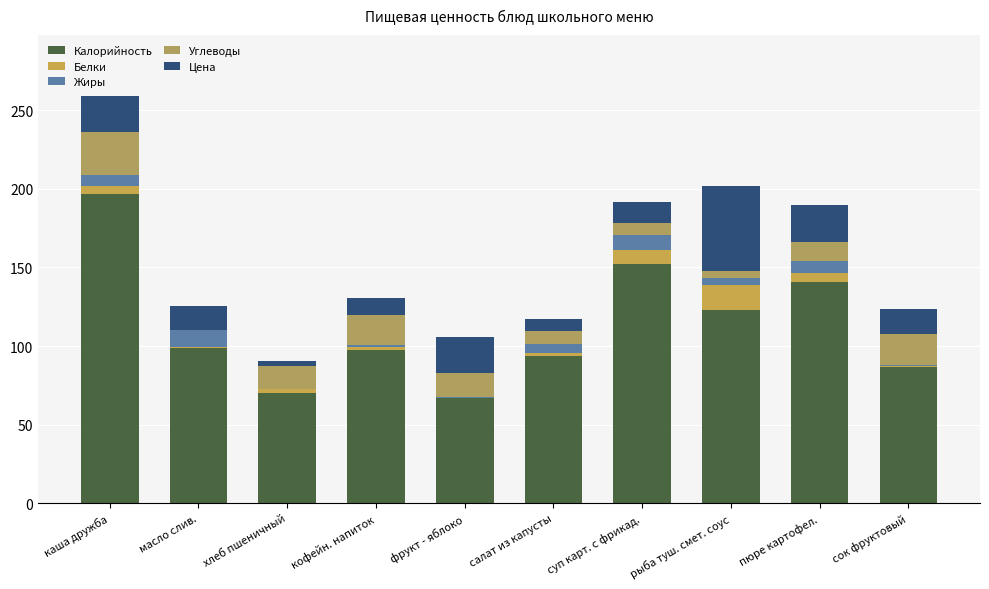

What is the sum of all Цена values?

188.6